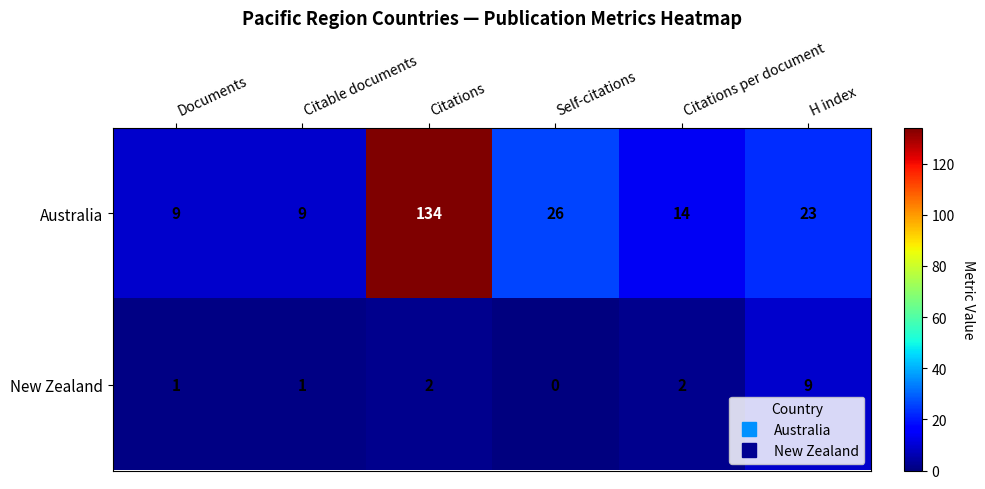

Rank the series at H index from lowest to highest value.

New Zealand, Australia